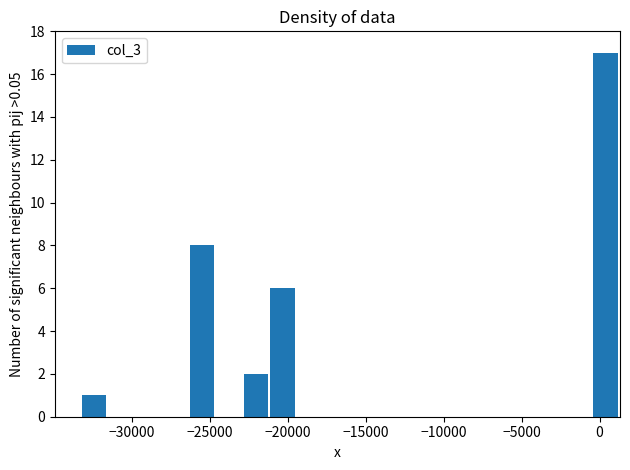

Read against the x-axis, roughly where is the centre of the tallest bar?

500